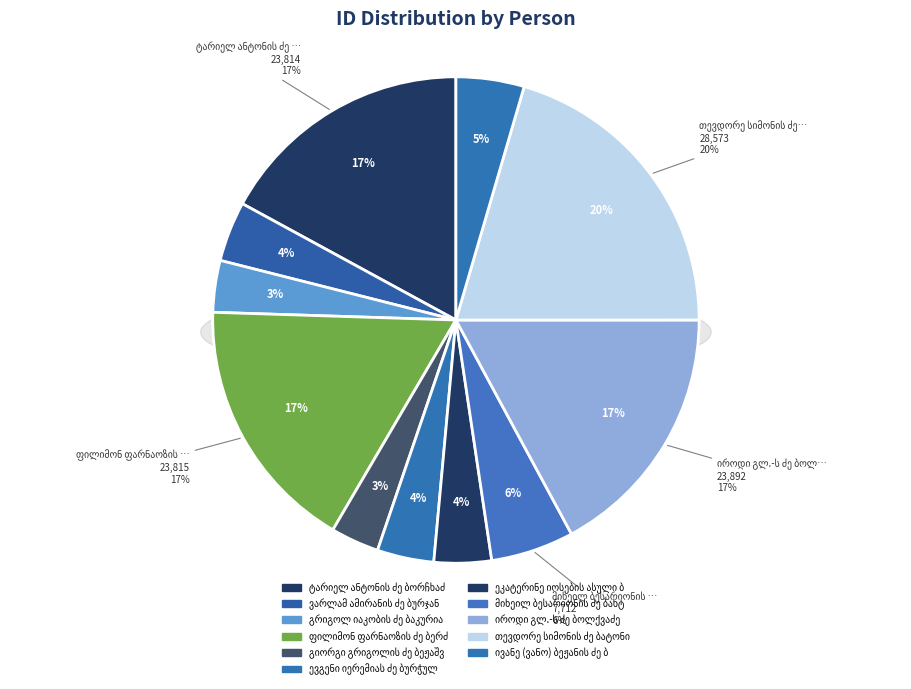

Is there a majority slice in this chart?

No